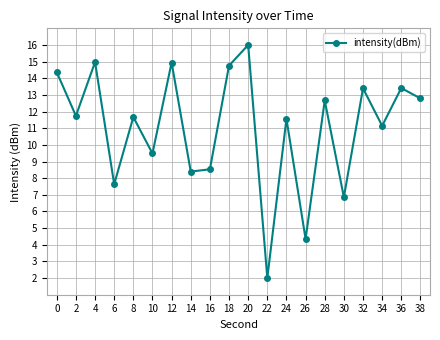

Is this an area chart (filled region under the line)?

No